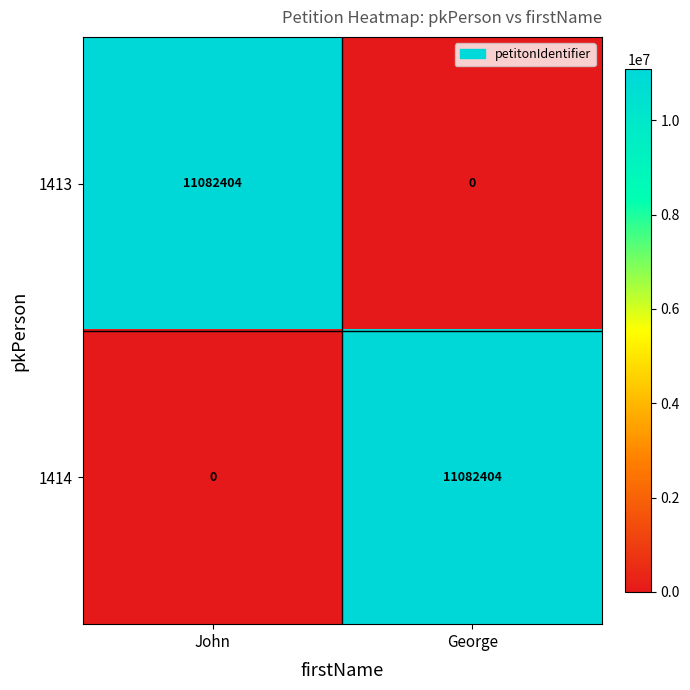

What is the total value across all series at George?

11082404